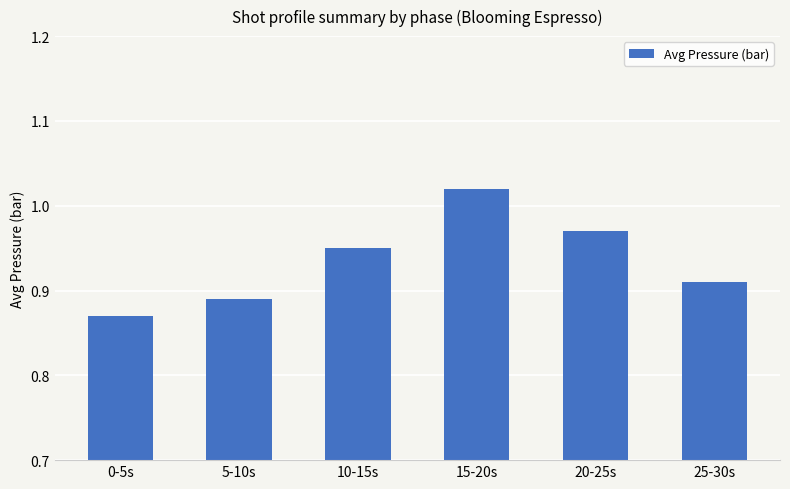

List the labels in order of value, smallest first.

0-5s, 5-10s, 25-30s, 10-15s, 20-25s, 15-20s